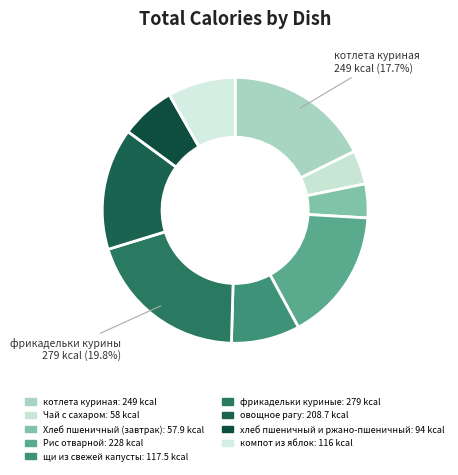

True or false: хлеб пшеничный и ржано-пшеничный accounts for 19% of the total.

False